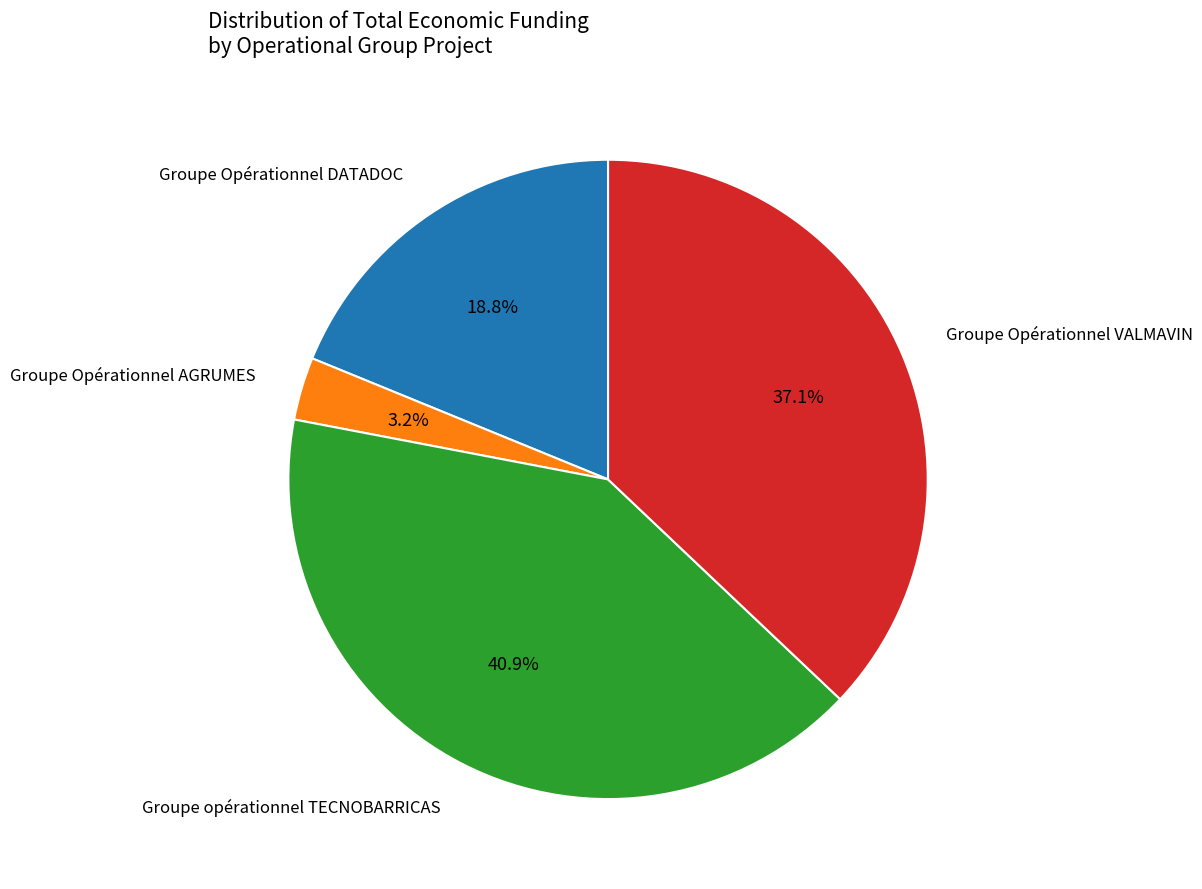

Is there any slice that represents more than half of the pie?

No